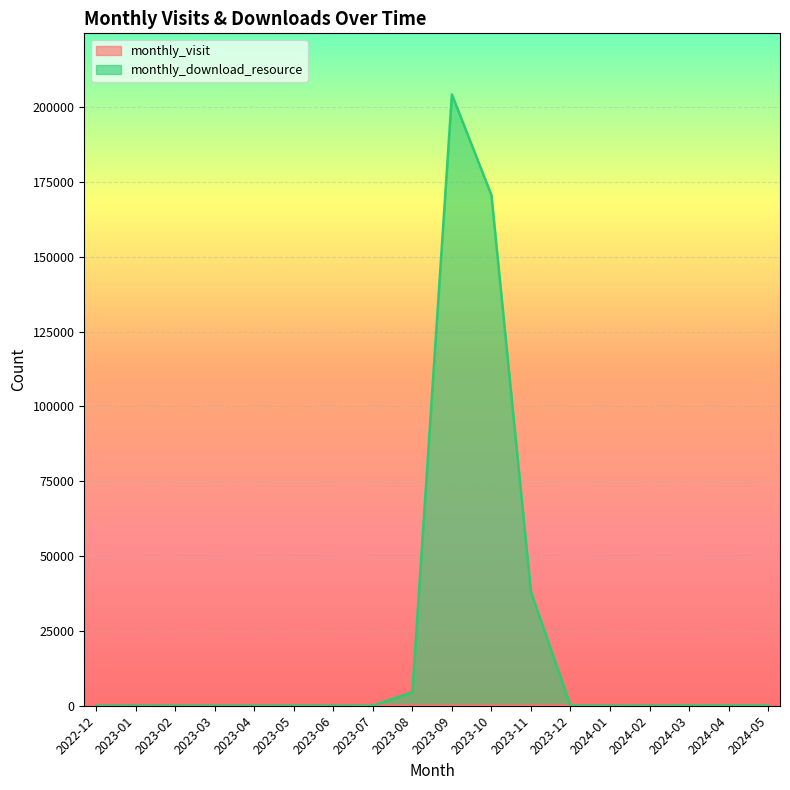

What is the sum of all monthly_visit values?

990